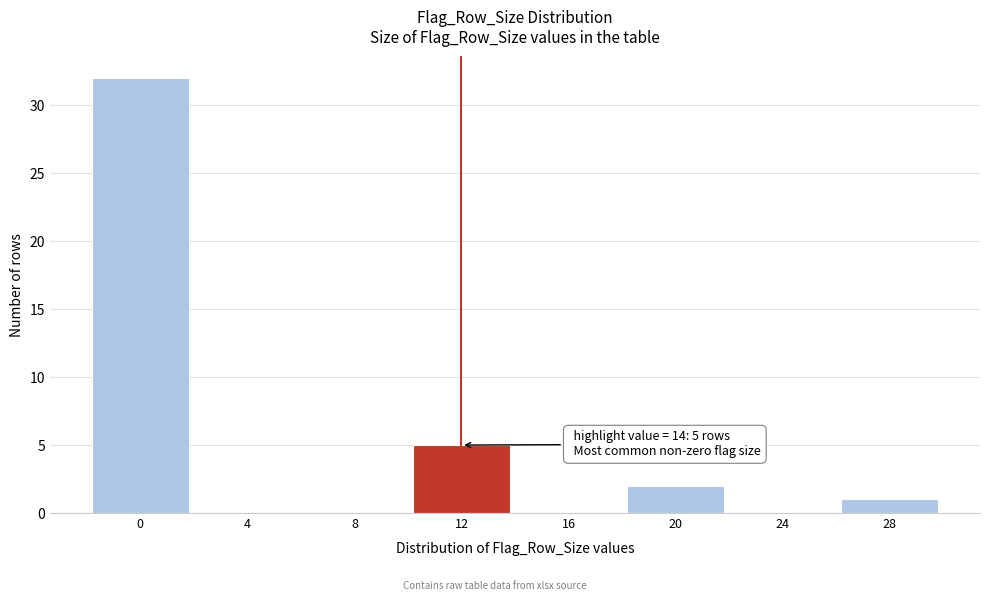

Reading left to right, transcribe all the data shown in this chart.

0=32	4=0	8=0	12=5	16=0	20=2	24=0	28=1